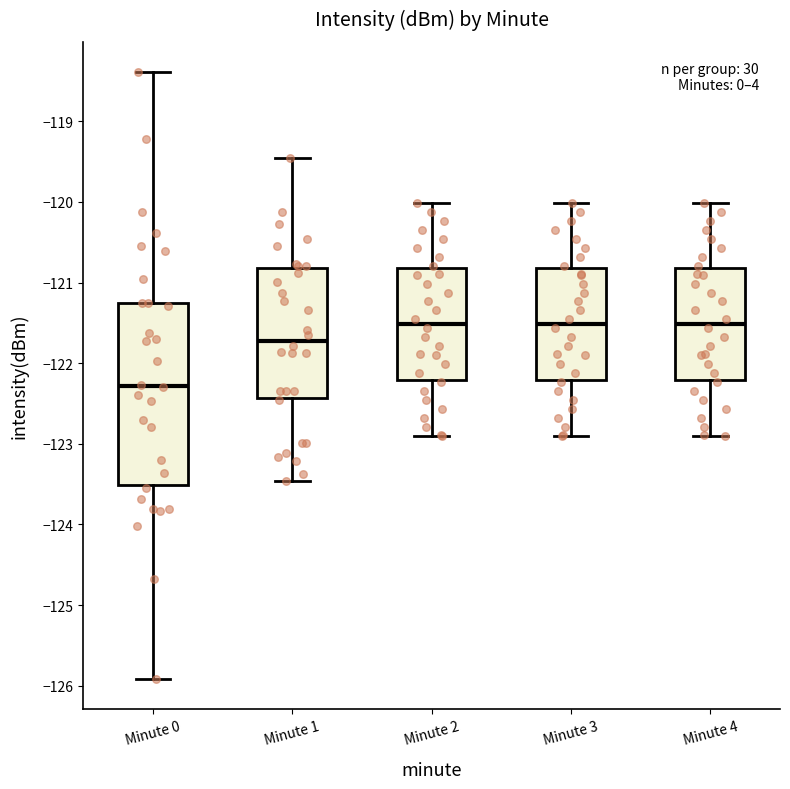

Where does the upper whisker of the box for Minute 4 end on the y-axis? The values are not printed on the chart, so give them approximately, as read against the axis.

-120.0